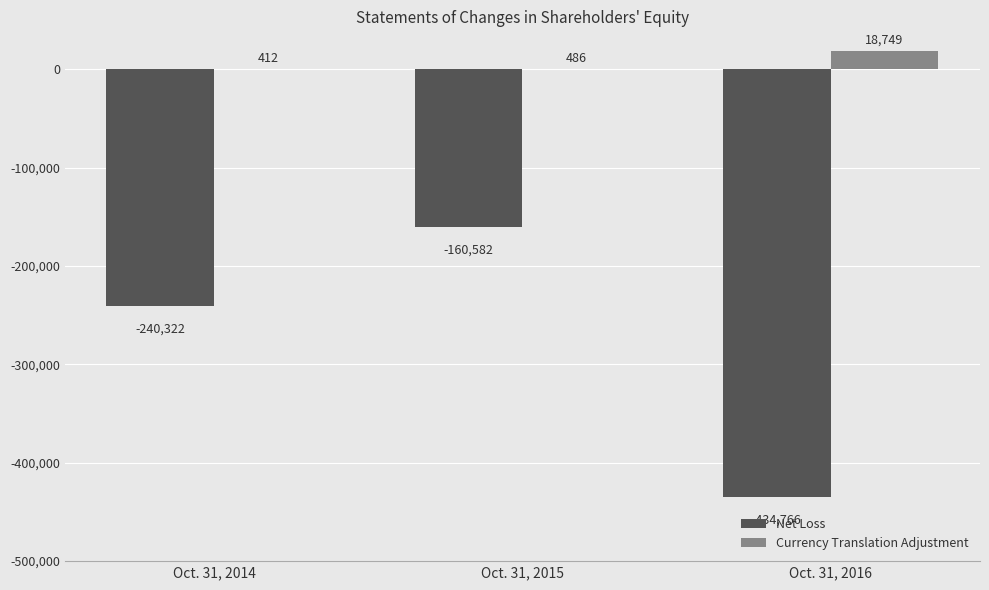

What is the total value across all series at Oct. 31, 2015?

-160096